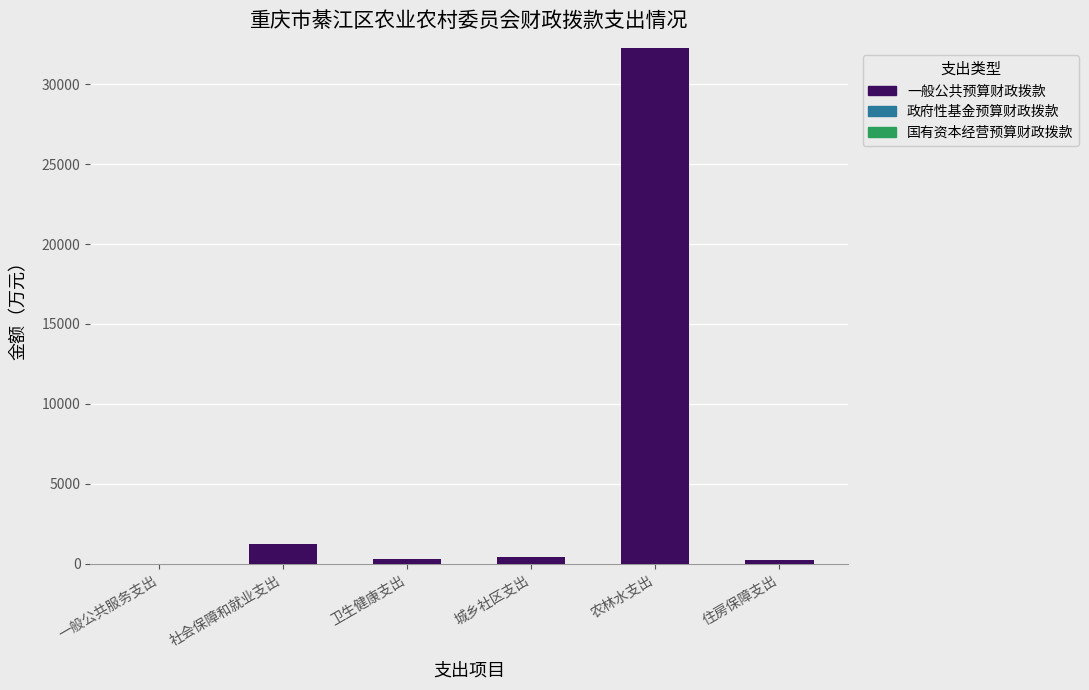

Which has a higher value, 社会保障和就业支出 or 卫生健康支出?

社会保障和就业支出